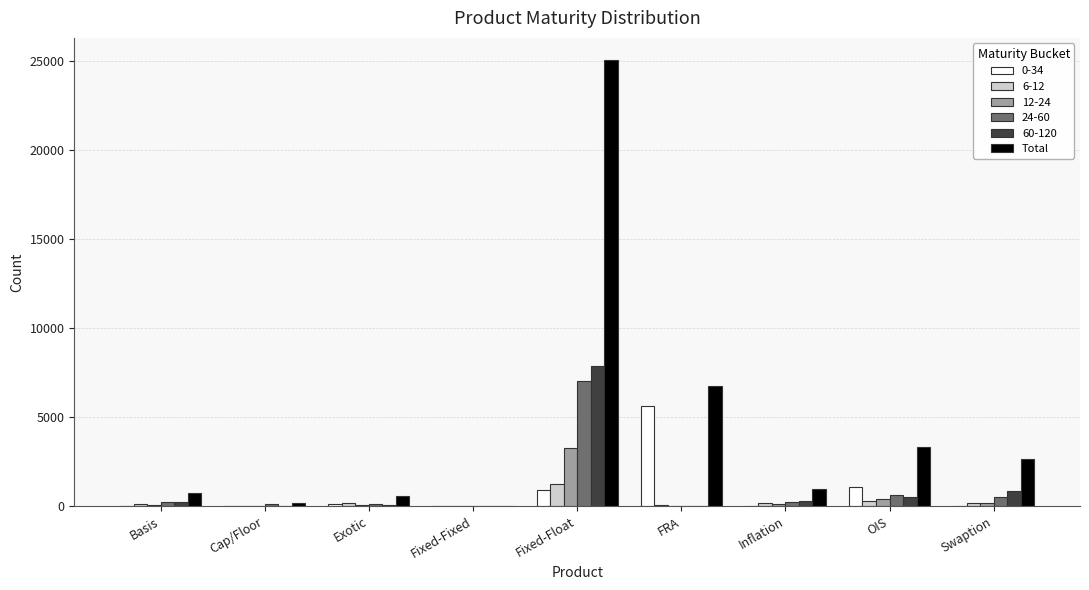

What is the greatest value displayed?

25029